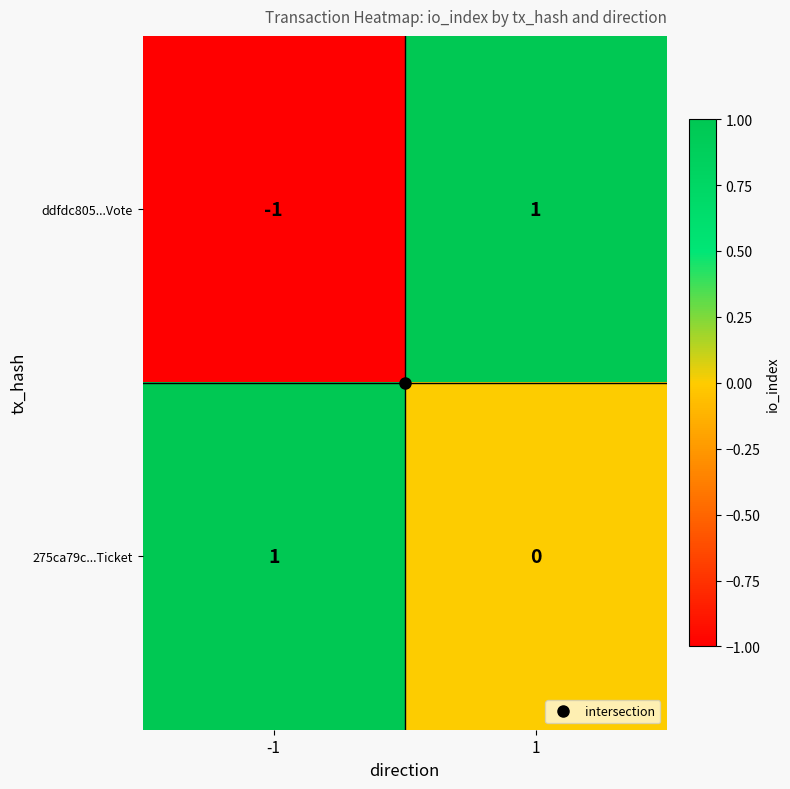

Which series has the largest total across all categories?

275ca79c...Ticket